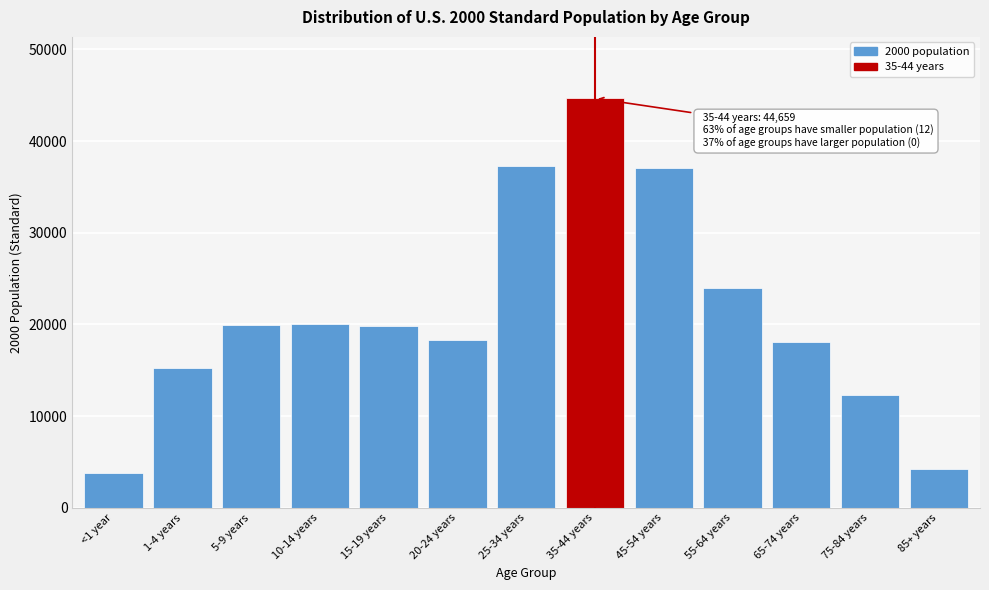

Between 20-24 years and 25-34 years, which is larger?

25-34 years